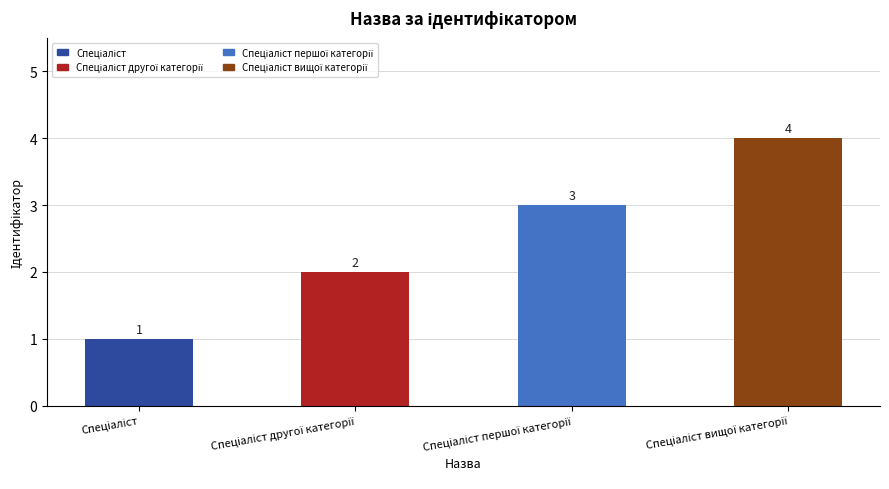

Does the chart contain any negative values?

No